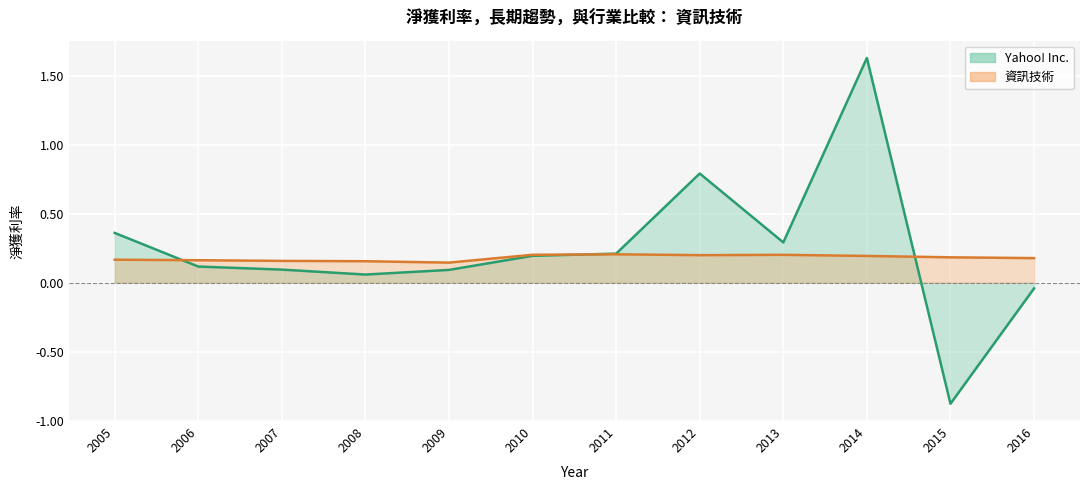

How many distinct data groups are displayed?

2